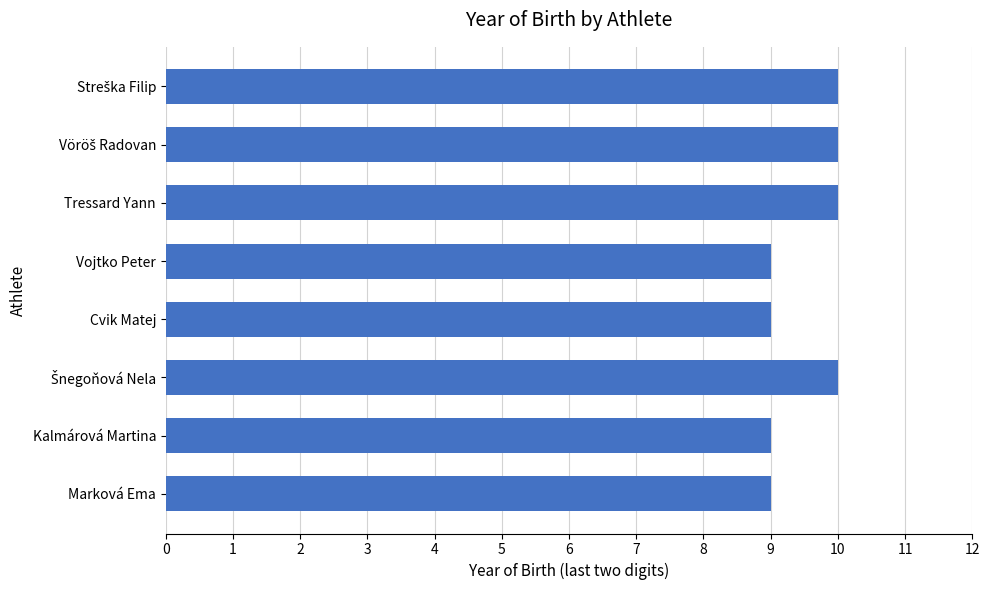

Reading bottom to top, what are all the values shown in this chart?

9	9	10	9	9	10	10	10